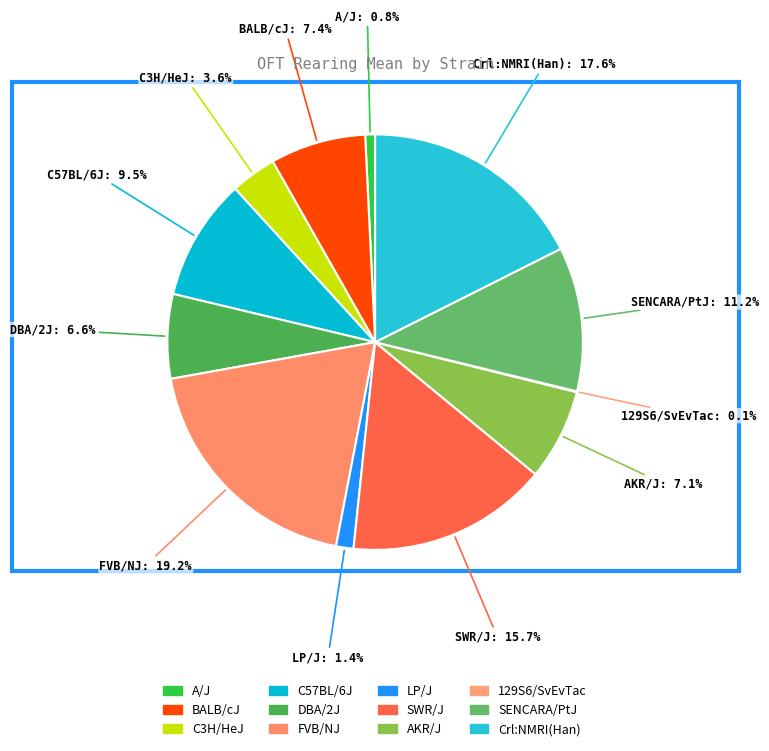

Is it true that Crl:NMRI(Han) is 18% of the pie?

True